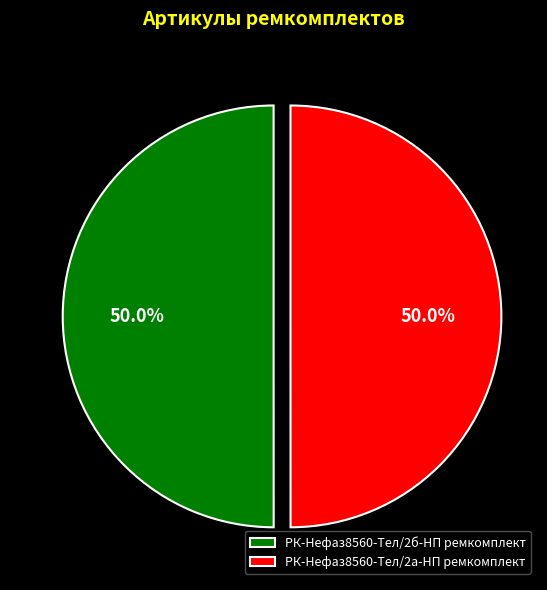

What portion of the pie excludes РК-Нефаз8560-Тел/2б-НП ремкомплект?

50.0%